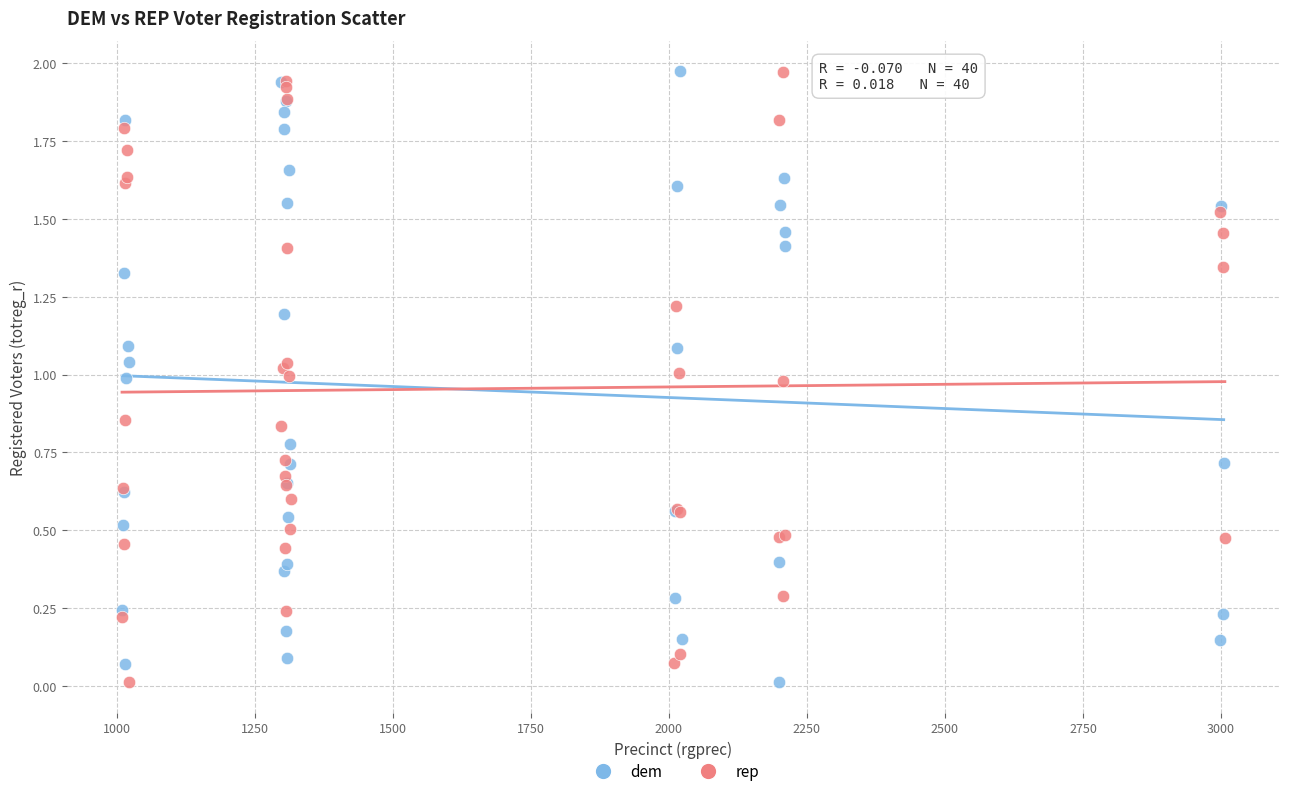

What are all the series names shown in the legend?

dem, rep